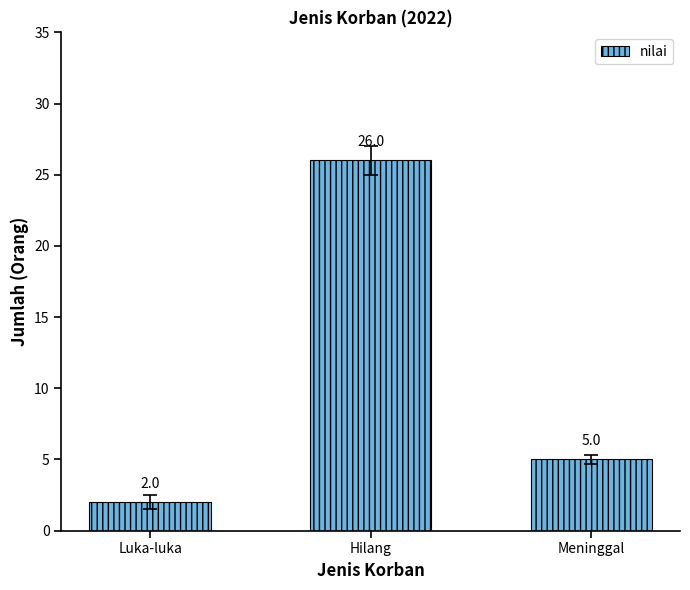

What is the label of the 3rd bar from the right?

Luka-luka